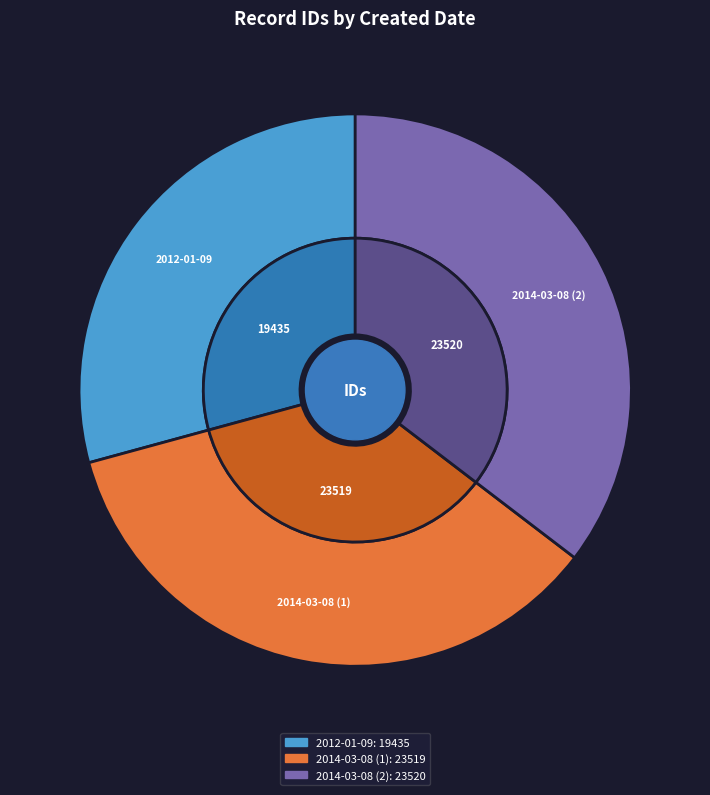

Is there any slice that represents more than half of the pie?

No